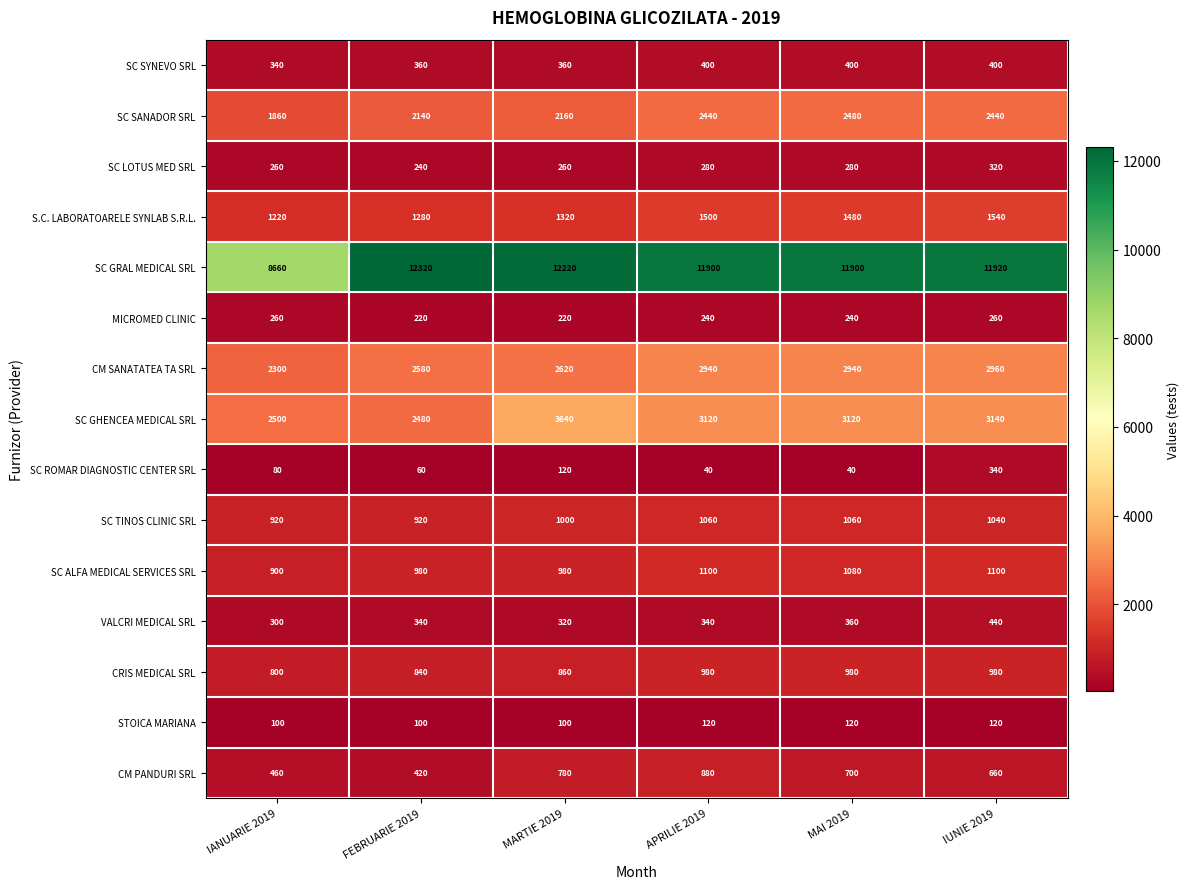

Which category has the lowest value in the CM SANATATEA TA SRL series?

IANUARIE 2019